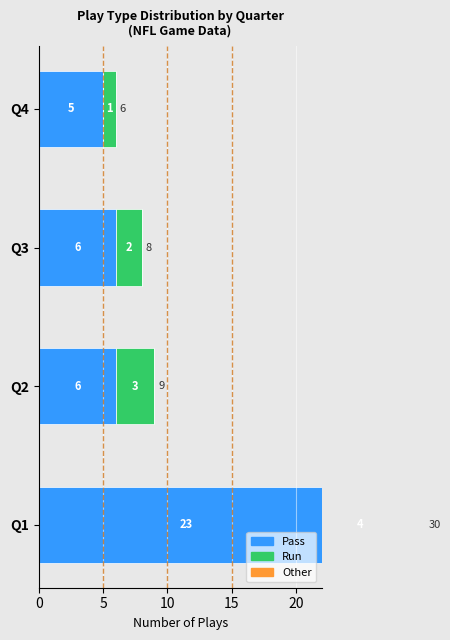

The value of Pass at Q2 is 6. True or false?

True